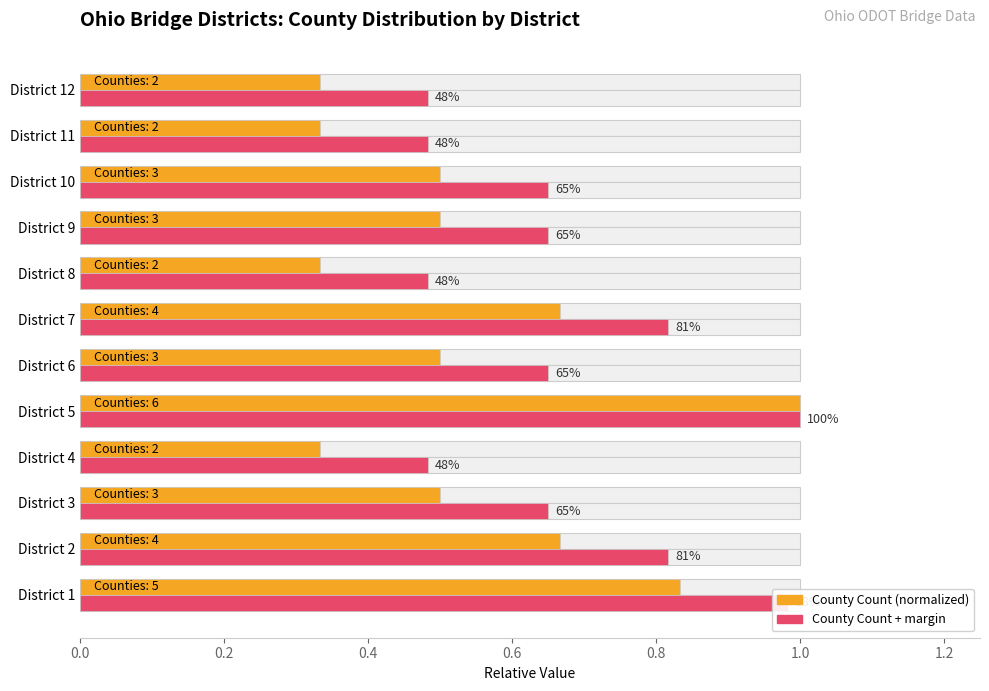

How many groups of bars are there?

12